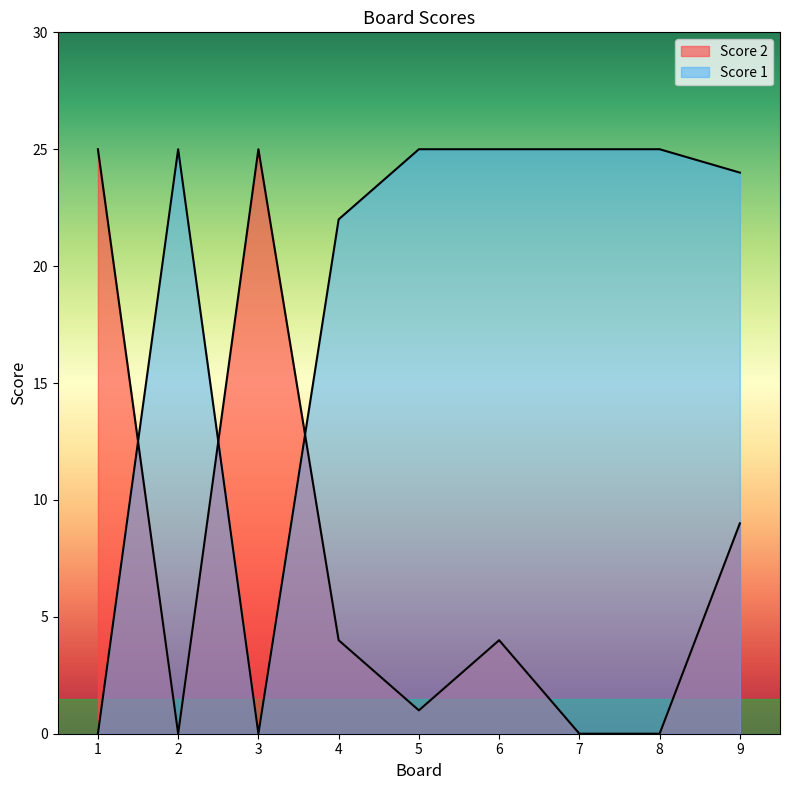

Is it true that Score 1 equals 25 at 8?

True